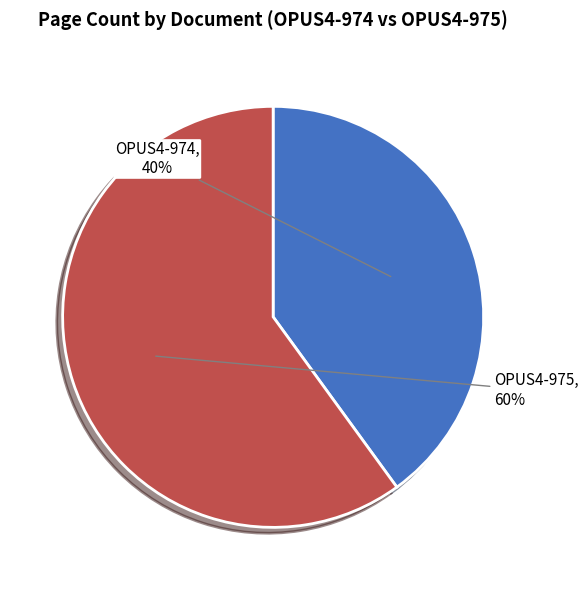

Which slice represents more than half of the pie?

OPUS4-975